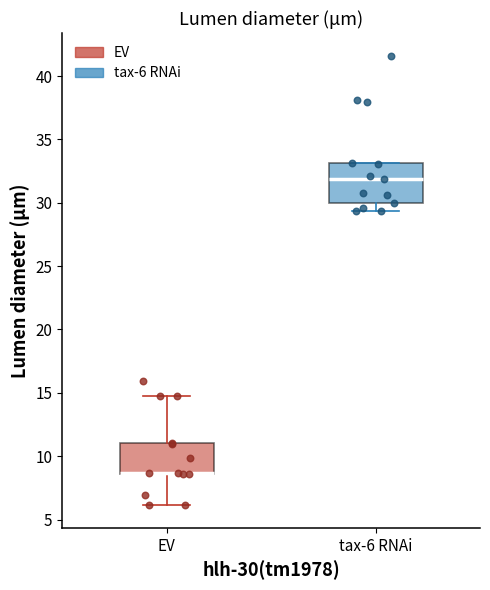

Comparing the boxes themselves (not the whiskers), which one is the tallest?

tax-6 RNAi